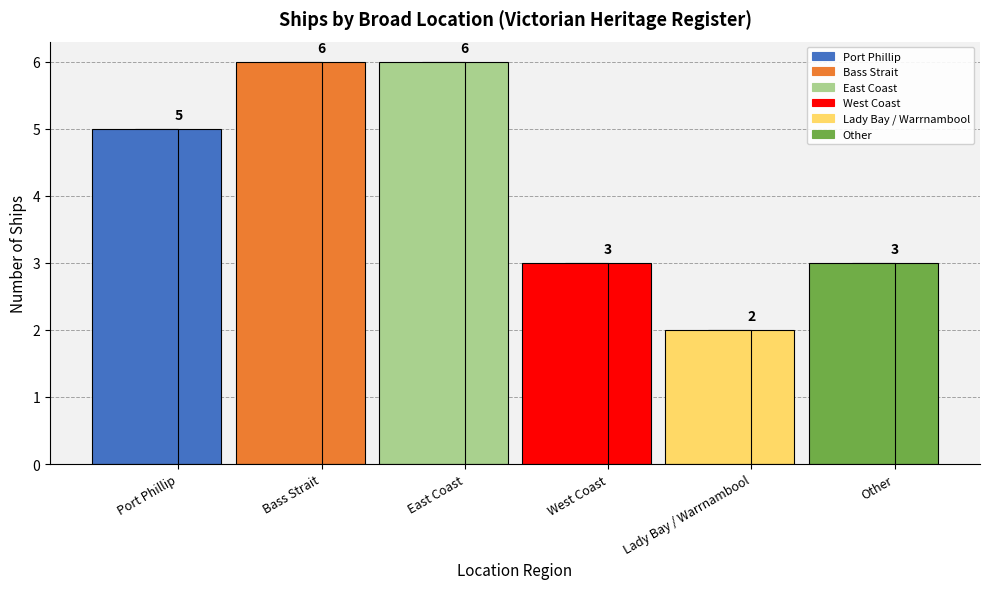

What position from the left is West Coast?

4